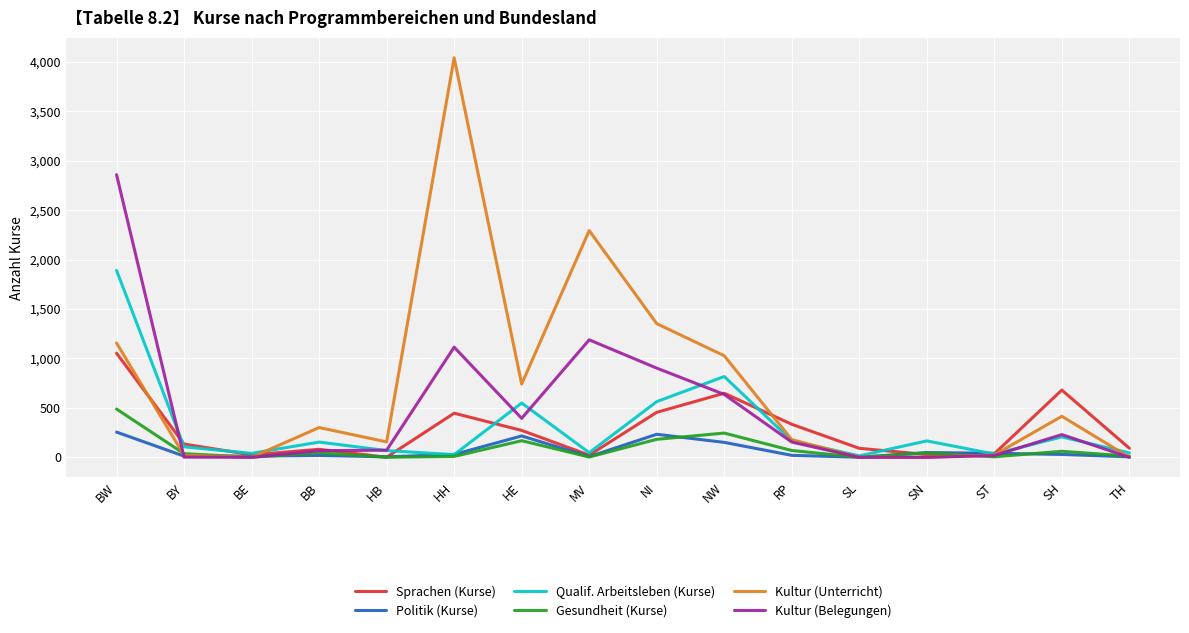

What is the highest value of the Kultur (Belegungen) series?

2858